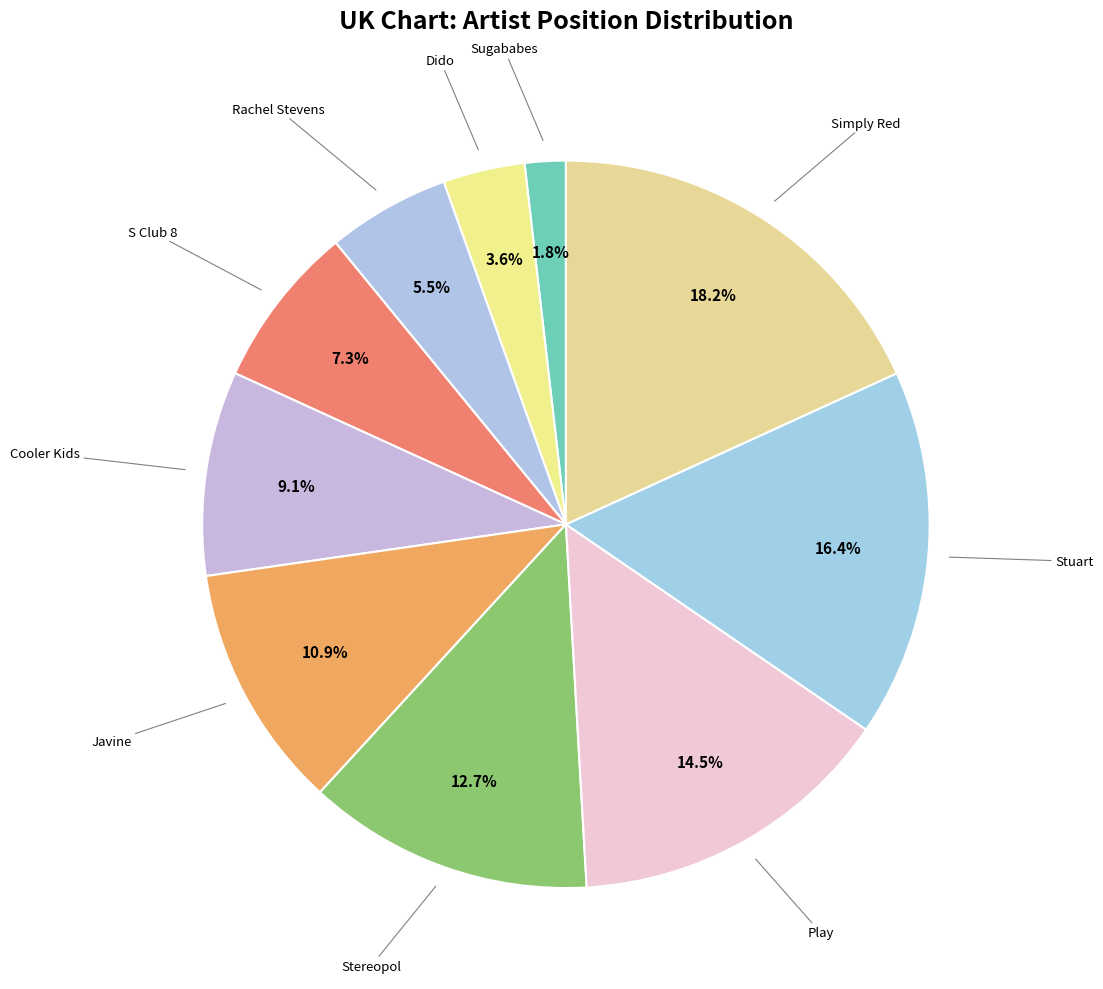

How many slices are in this pie chart?

10